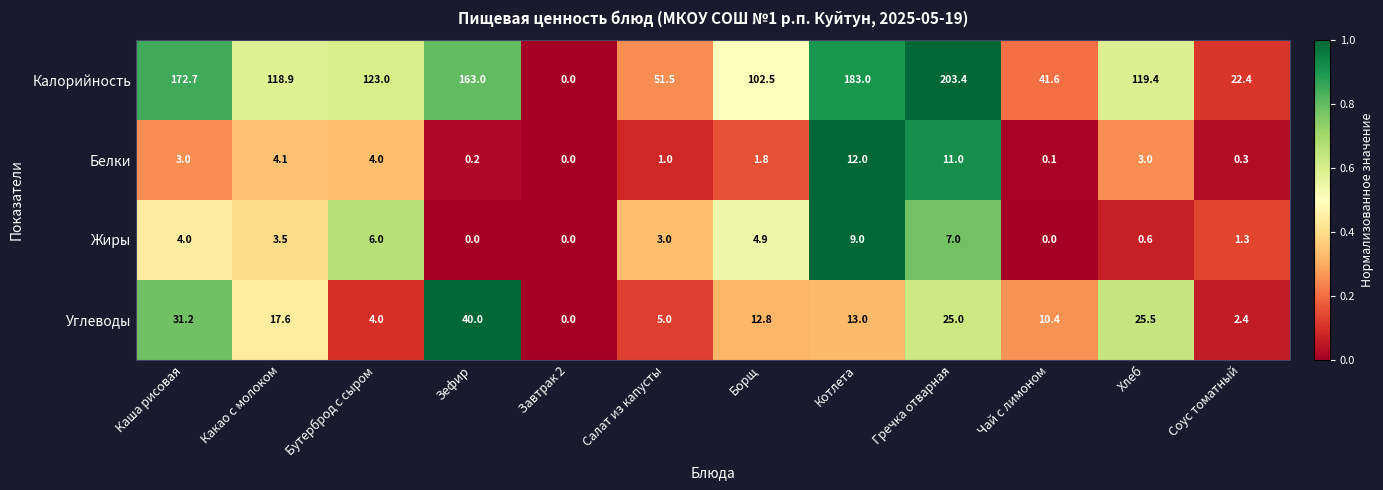

What is the average value of the Углеводы series?

15.6